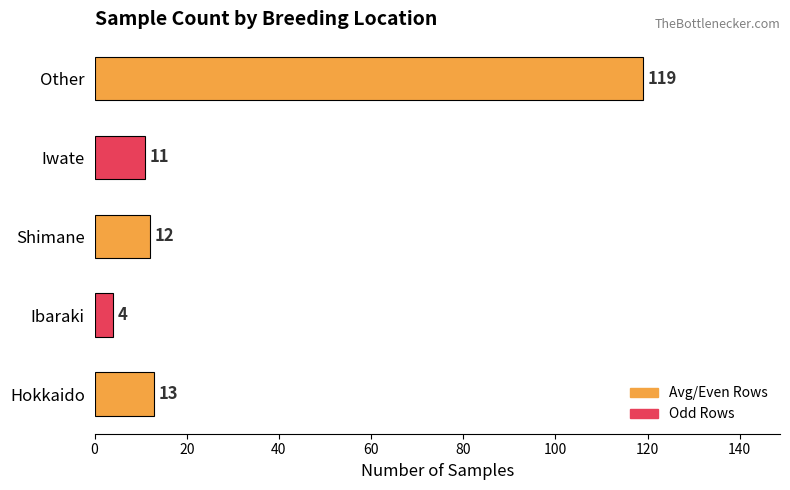

How many distinct data groups are displayed?

1